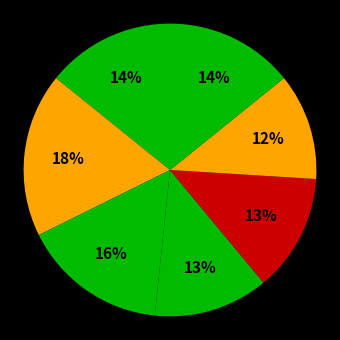

Count the number of slices in the pie.

7